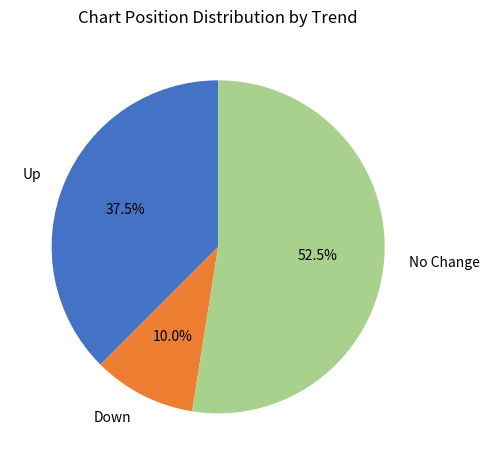

To the nearest percent, what is the difference between the largest and smallest slice percentages?

42%